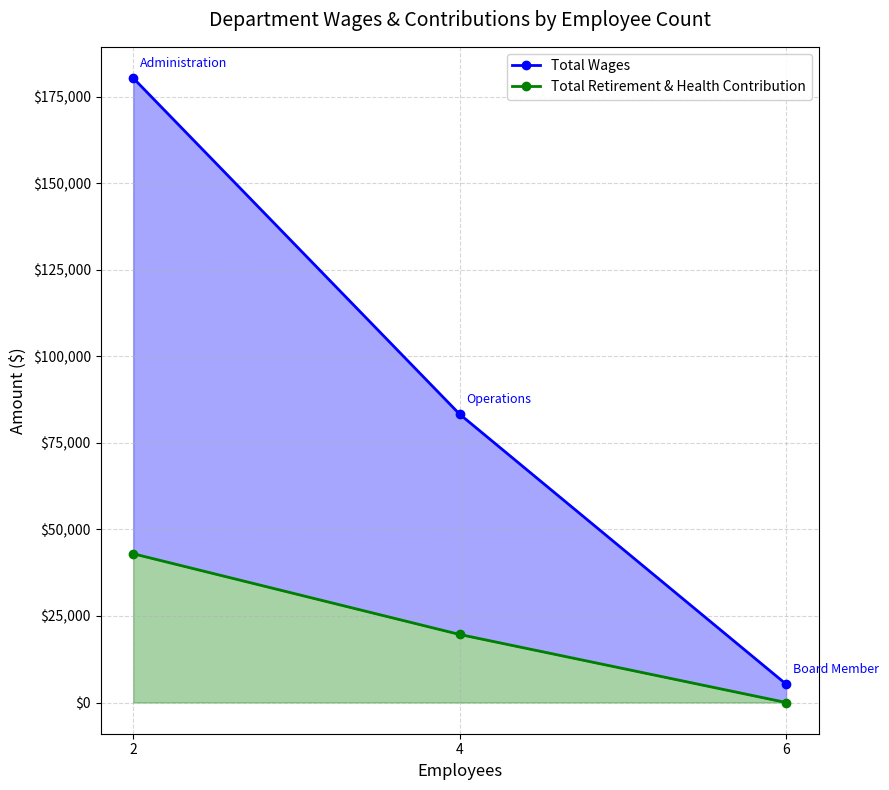

What is the spread (max minus min) of values at 2?

137407